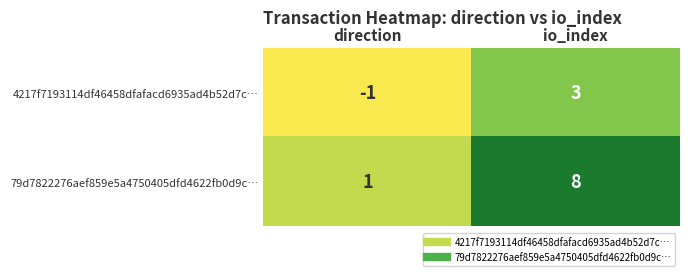

What is the maximum value for 79d7822276aef859e5a4750405dfd4622fb0d9c…?

8